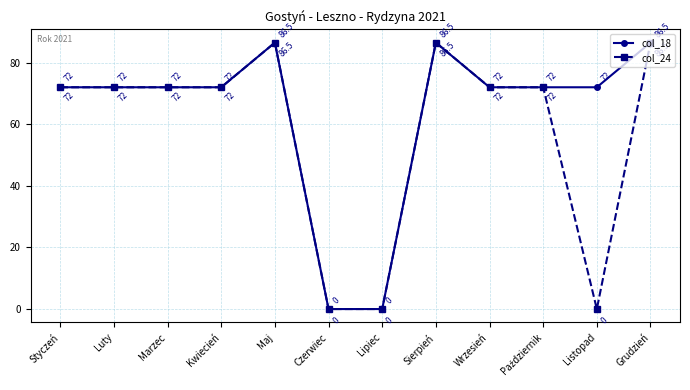

At how many categories does at least one series exceed 42?

10